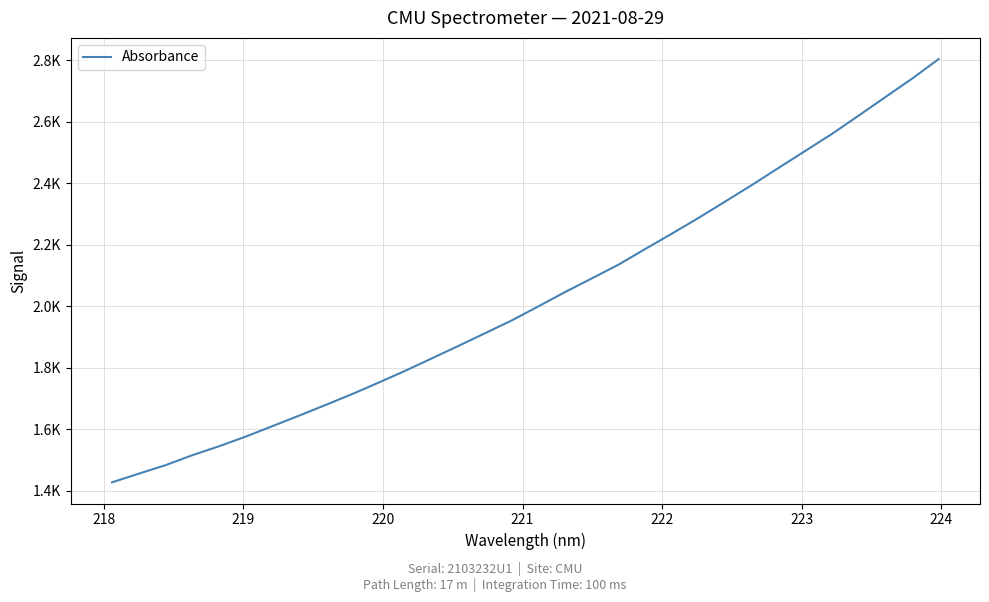

Is this an area chart (filled region under the line)?

No